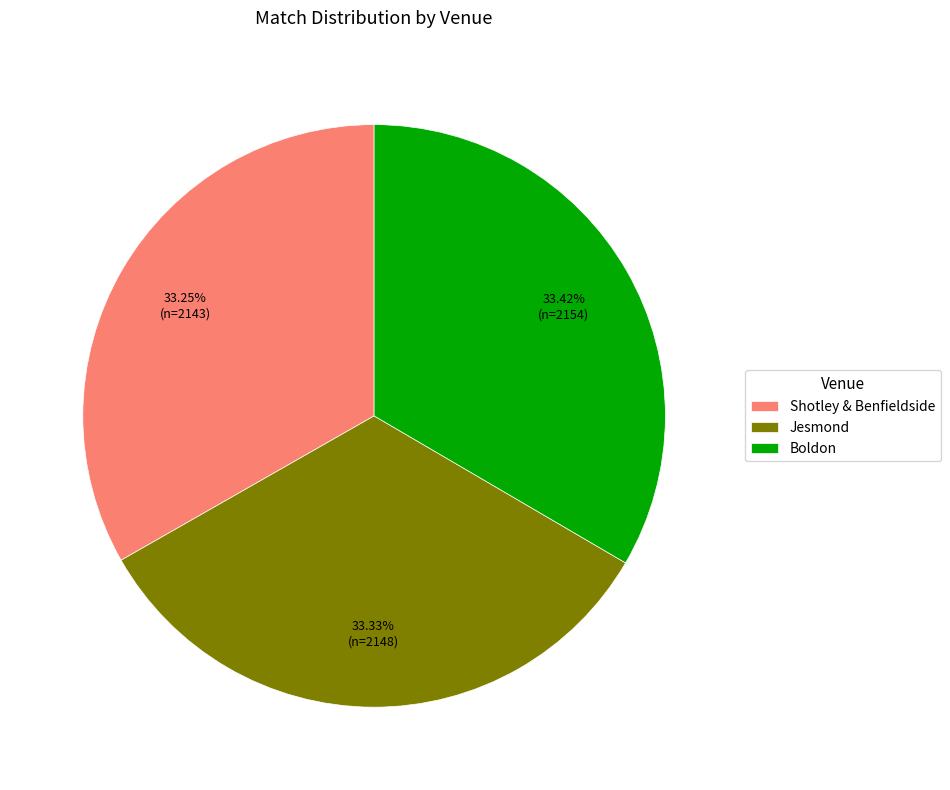

Do Jesmond and Boldon together represent more than half of the pie?

Yes